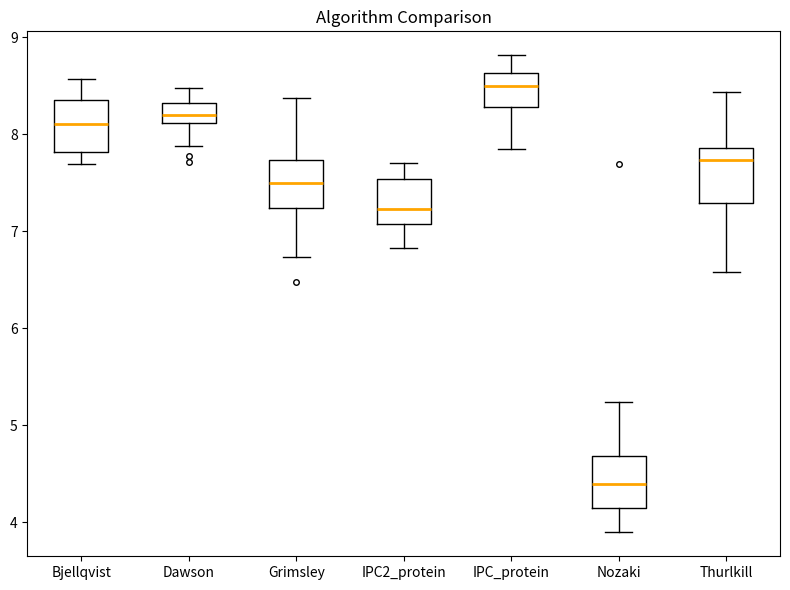

Where does the upper whisker of the box for Dawson end on the y-axis? The values are not printed on the chart, so give them approximately, as read against the axis.

8.5